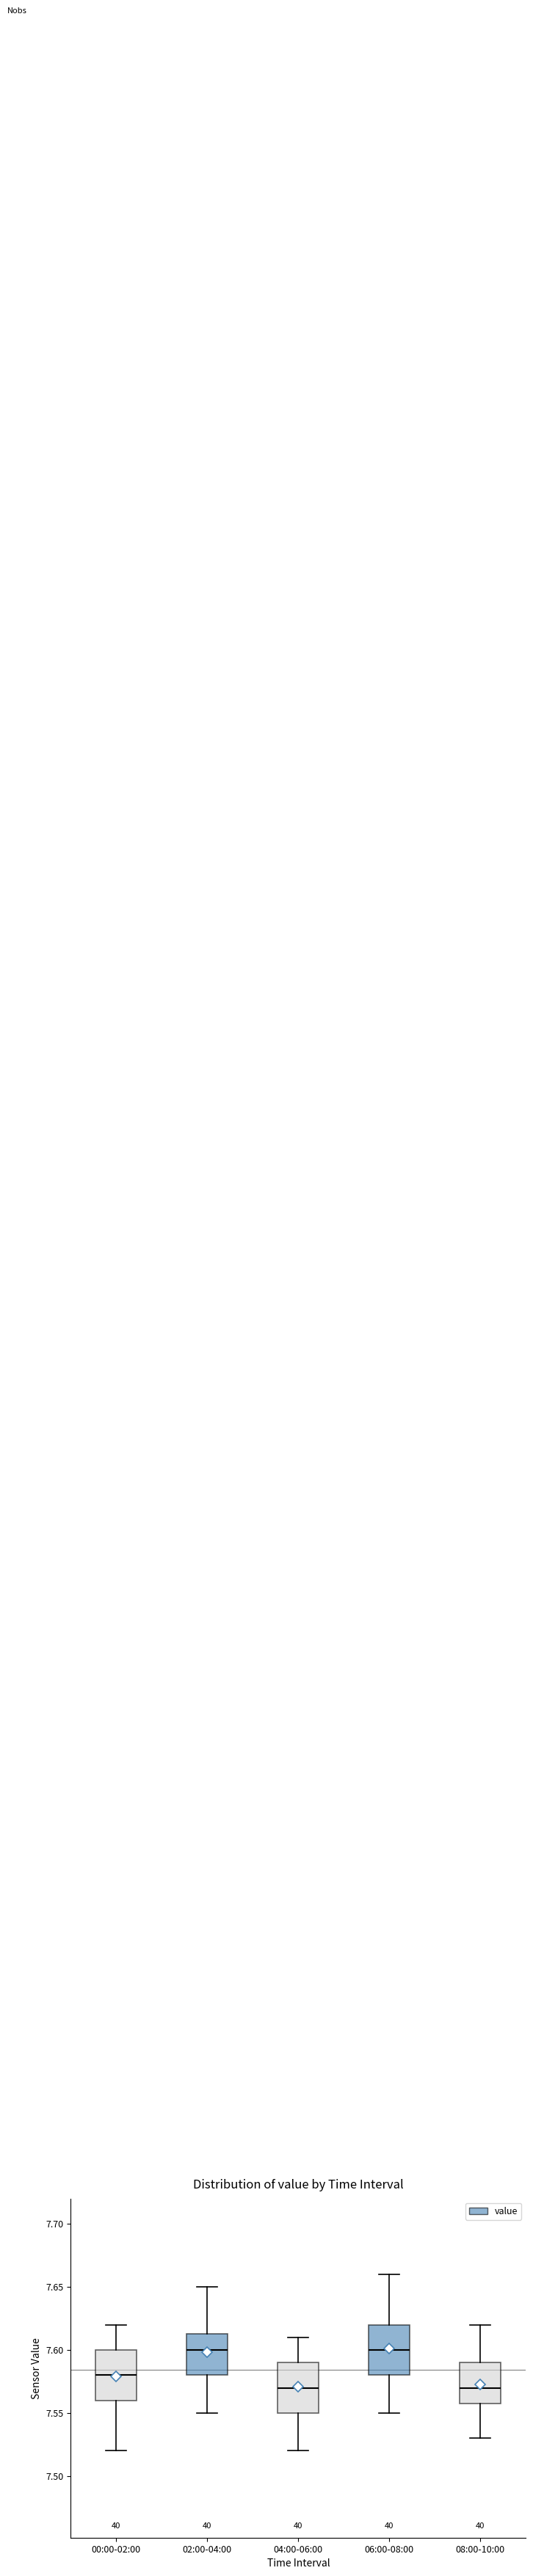

Reading left to right, read every box against the y-axis: the position of its median line, the range the box covers, and the ends of its whiskers. The values are not printed on the chart, so give them approximately, as read against the axis.

00:00-02:00: median 7.580, box 7.560 to 7.600, whiskers 7.520 to 7.620
02:00-04:00: median 7.600, box 7.580 to 7.615, whiskers 7.550 to 7.650
04:00-06:00: median 7.570, box 7.550 to 7.590, whiskers 7.520 to 7.610
06:00-08:00: median 7.600, box 7.580 to 7.620, whiskers 7.550 to 7.660
08:00-10:00: median 7.570, box 7.560 to 7.590, whiskers 7.530 to 7.620